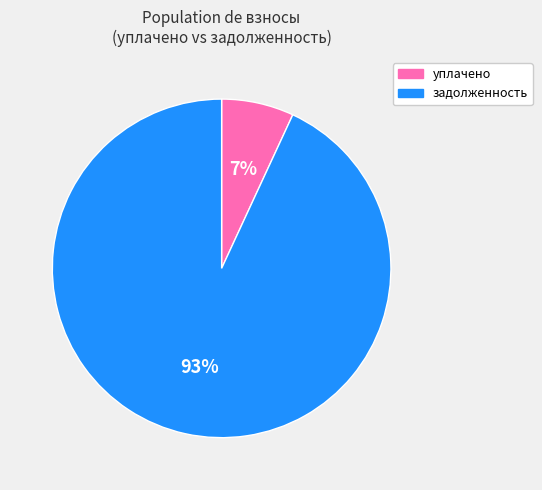

To the nearest percent, what is the difference between the largest and smallest slice percentages?

86%